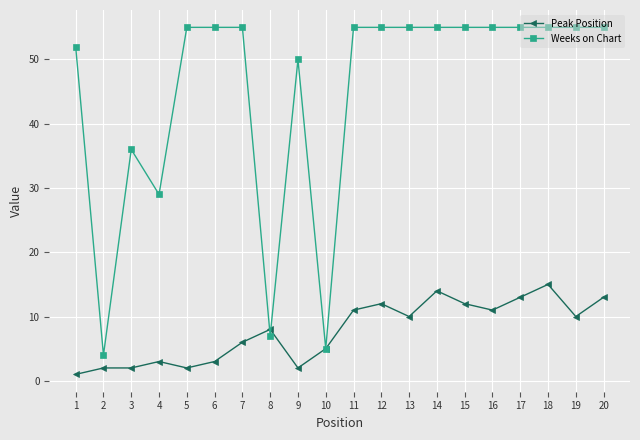

The Weeks on Chart series shows 1 at 7. True or false?

False